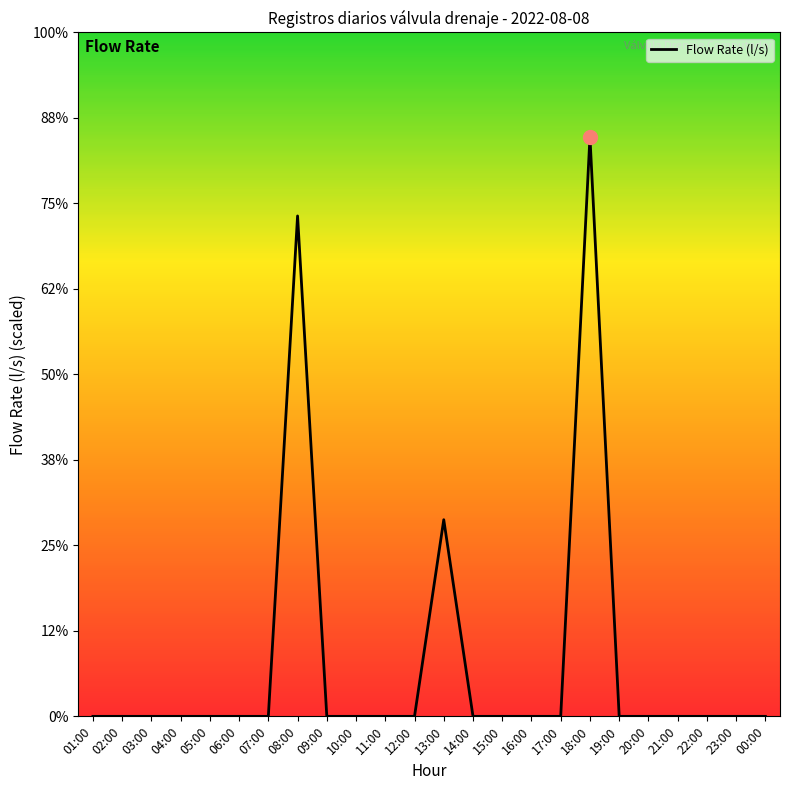

Does the chart display data point markers on the line(s)?

No